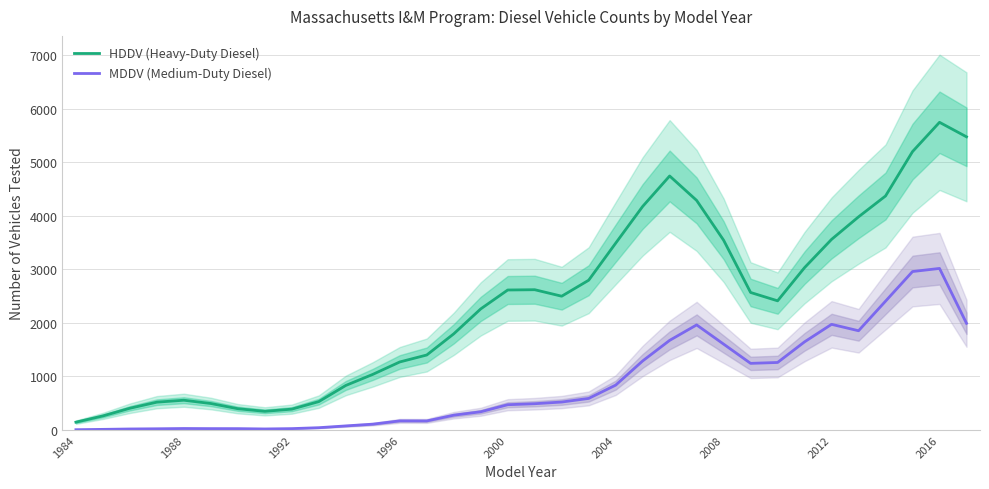

Where is MDDV (Medium-Duty Diesel) nearest to the value 1510?

2008